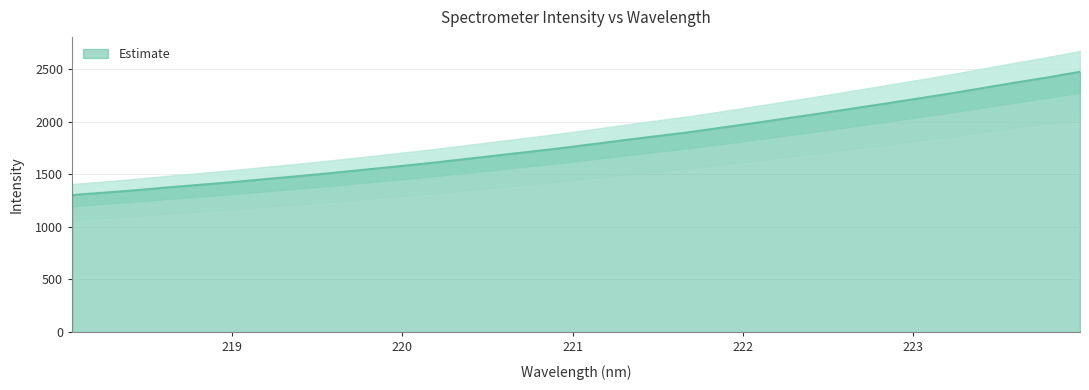

What is the maximum value shown in the chart?

2472.9